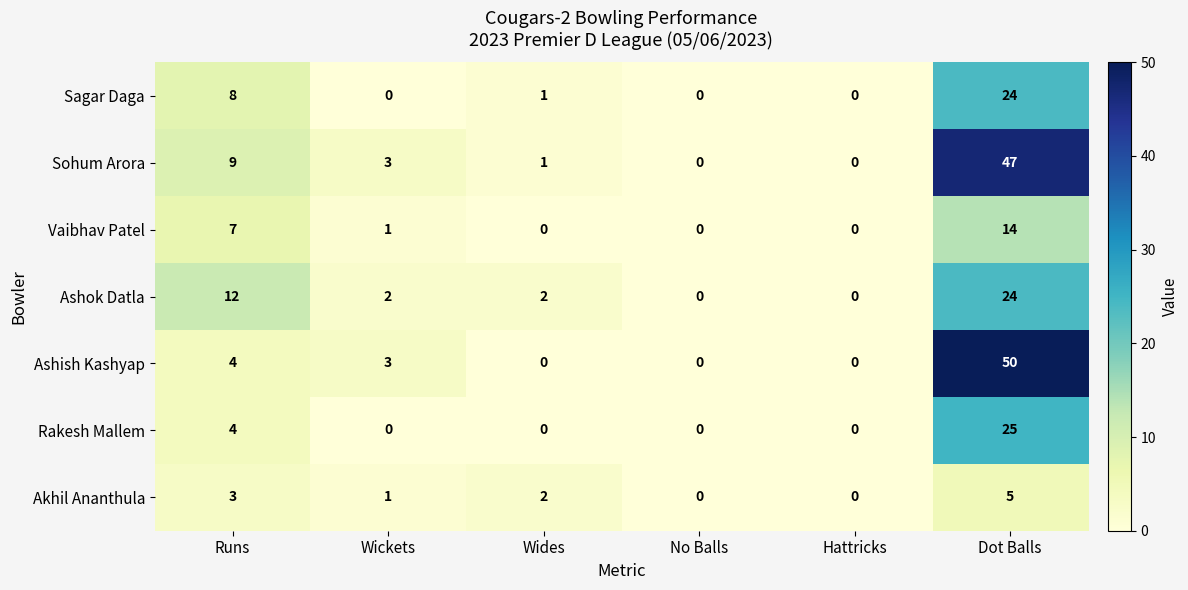

True or false: Sohum Arora has a value of 0 at No Balls.

True